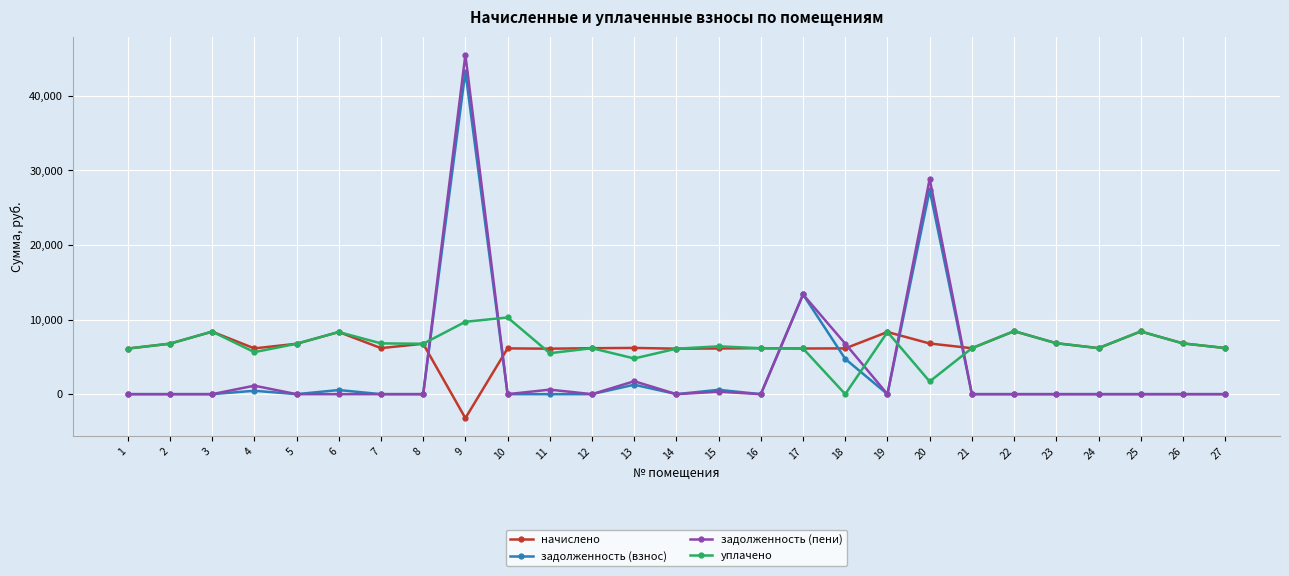

True or false: задолженность (взнос) has more than 1 points higher than both neighbors.

True